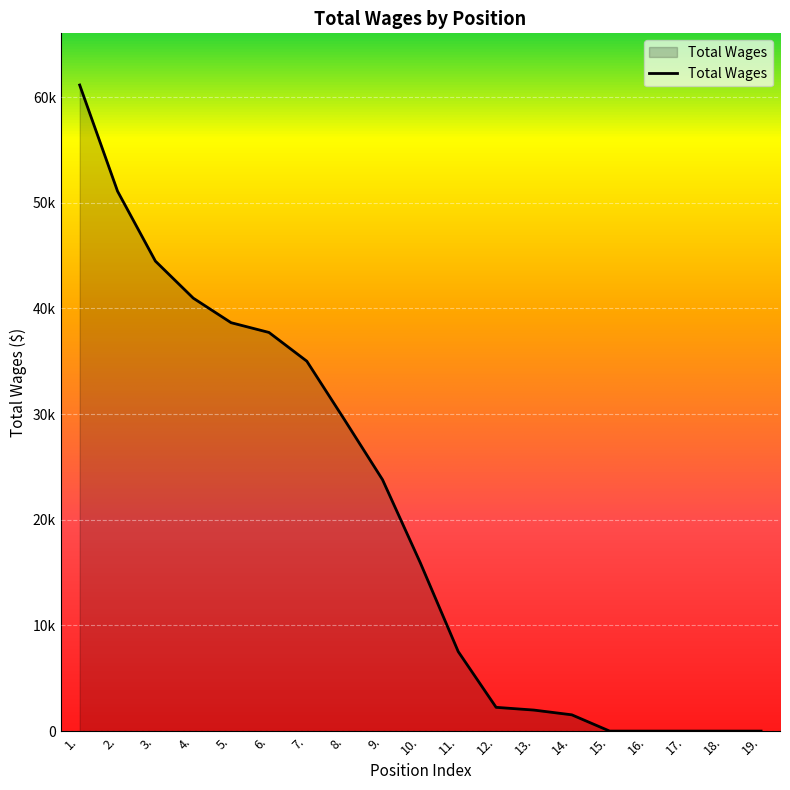

Does the chart have visible grid lines?

Yes